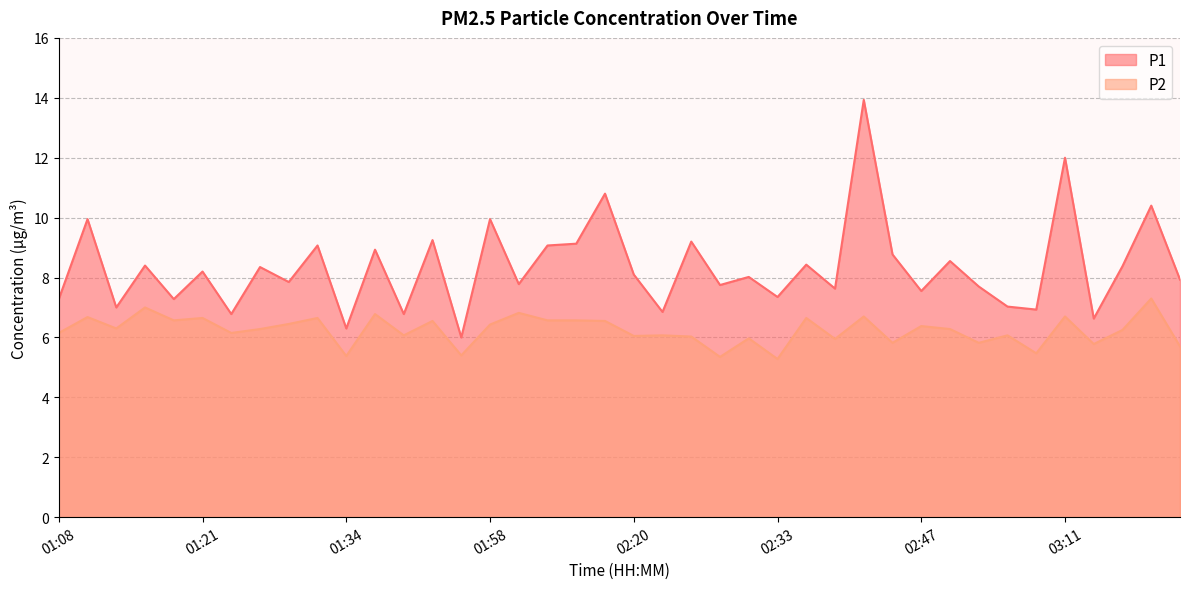

How many data points in P1 are above 8?

21